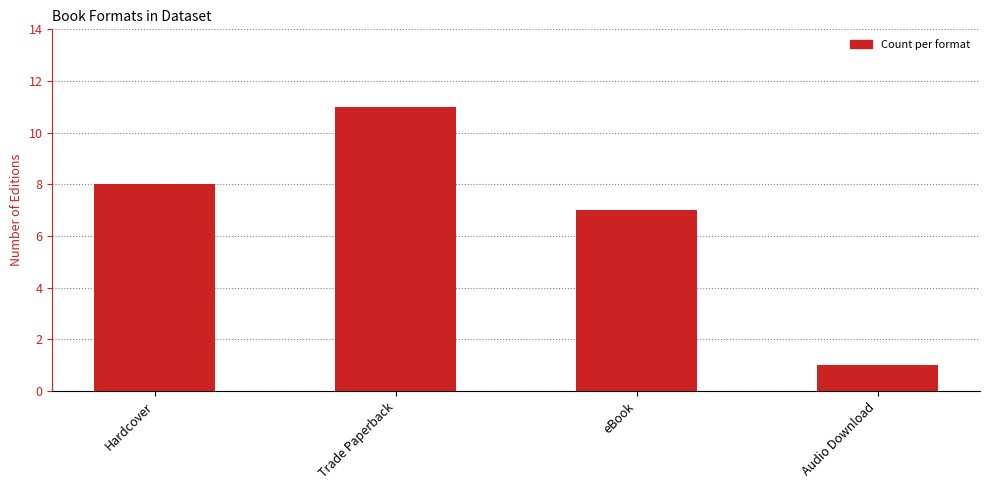

Rank the categories by value from highest to lowest.

Trade Paperback, Hardcover, eBook, Audio Download